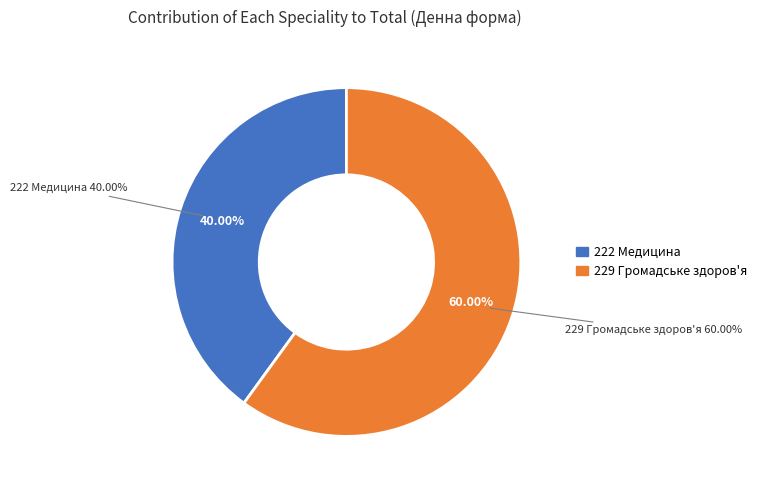

Do 222 Медицина and 229 Громадське здоров'я together represent more than half of the pie?

Yes